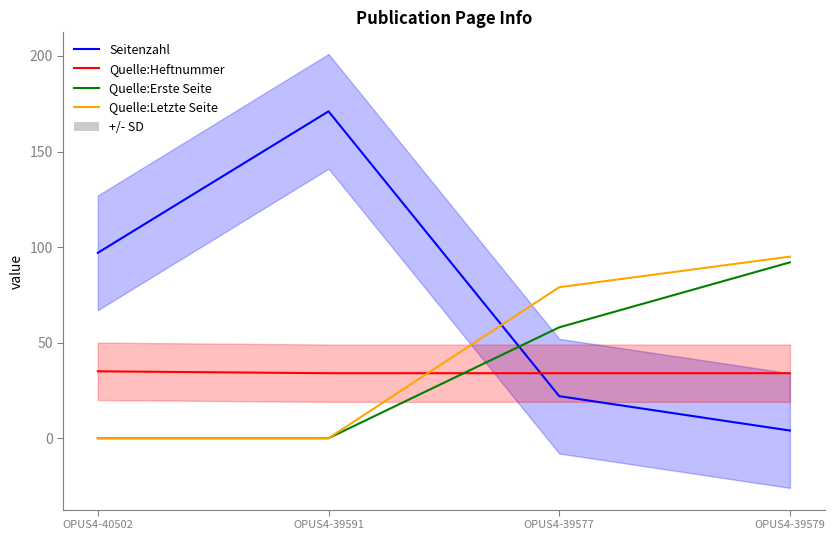

What is the label of the 2nd point from the left?

OPUS4-39591